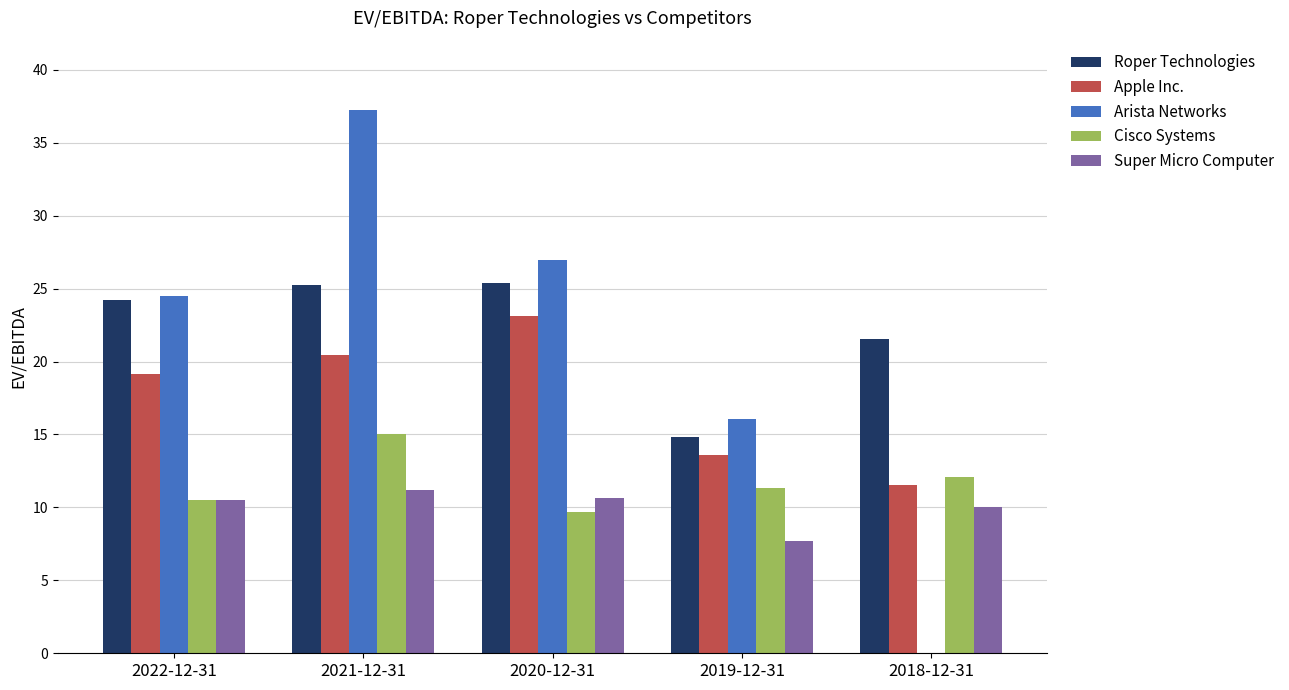

What are all the series names shown in the legend?

Roper Technologies, Apple Inc., Arista Networks, Cisco Systems, Super Micro Computer